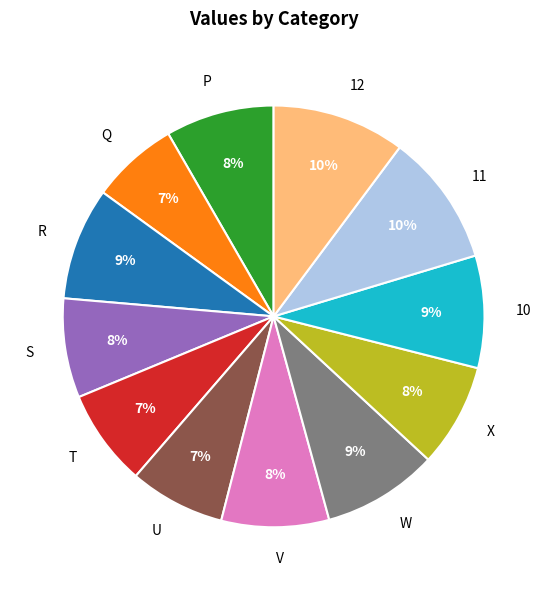

How many segments does this pie chart have?

12